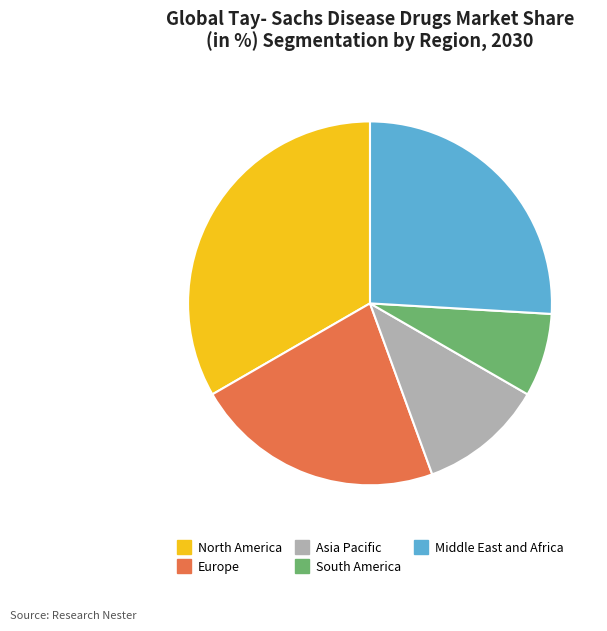

Does any single category account for the majority?

No